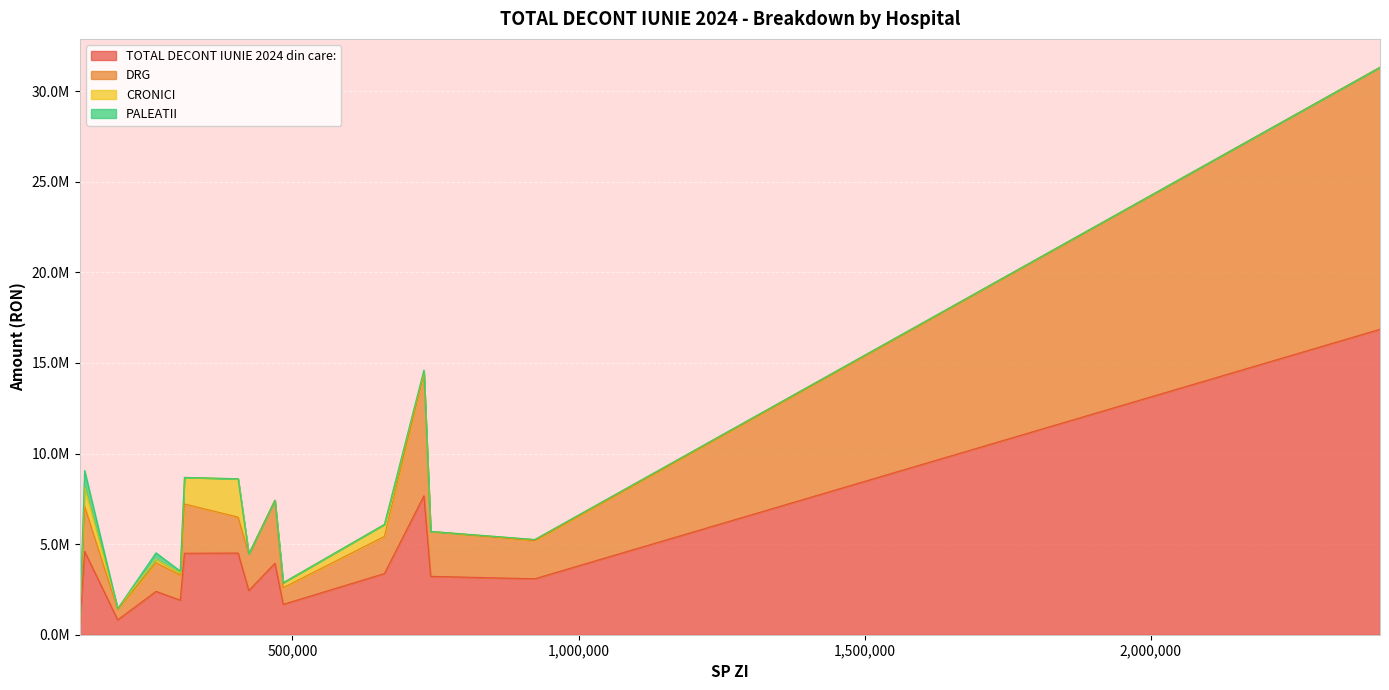

How many positive values does the PALEATII series have?

4